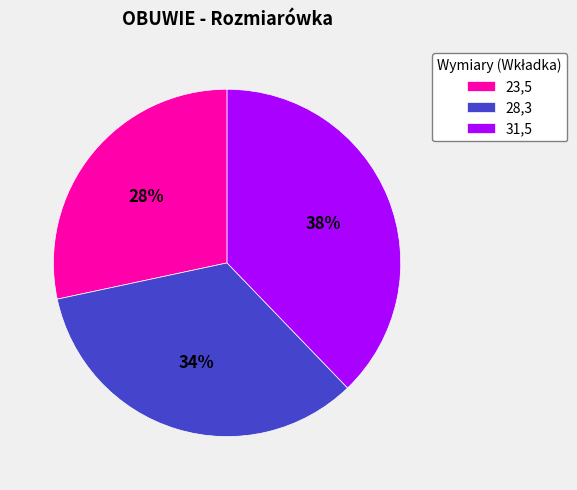

Which slice is the smallest?

23,5